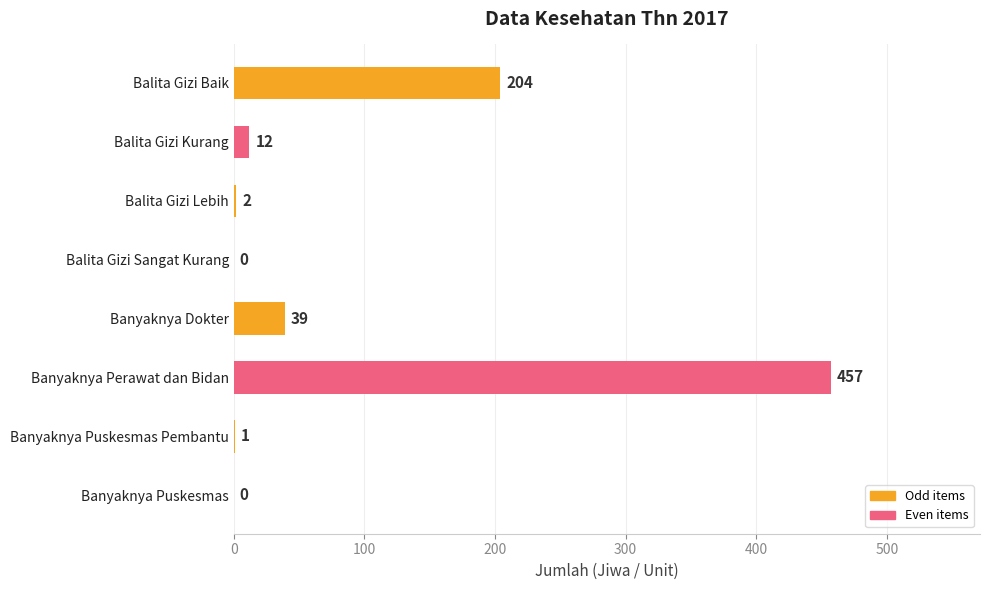

Read the value at Banyaknya Dokter.

39